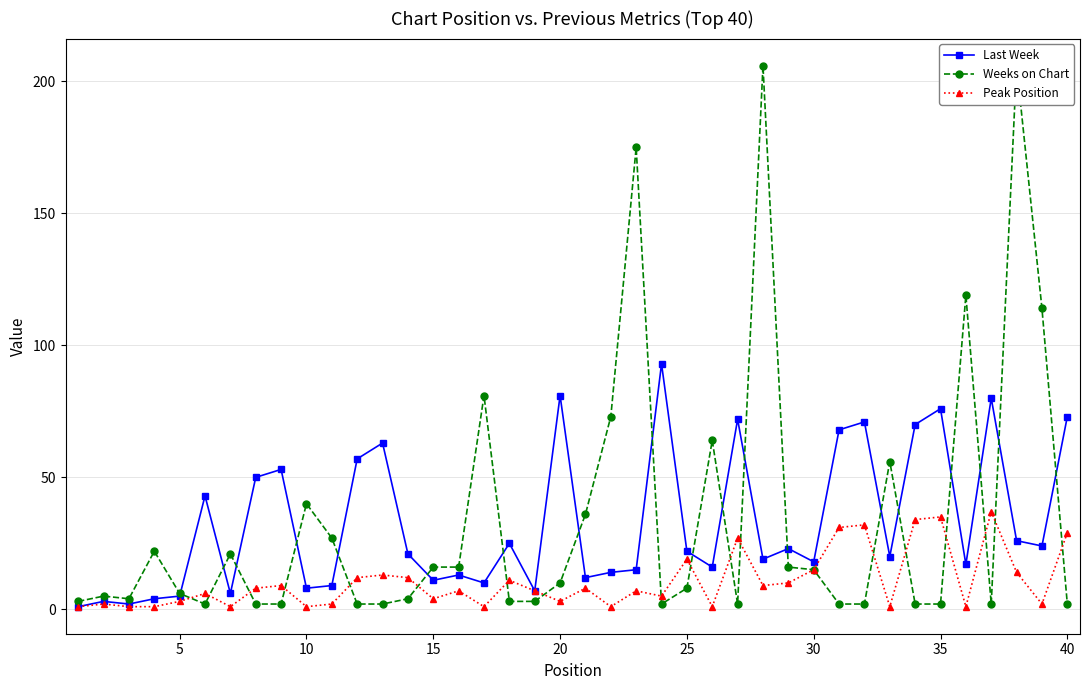

At how many categories does at least one series exceed 155?

3